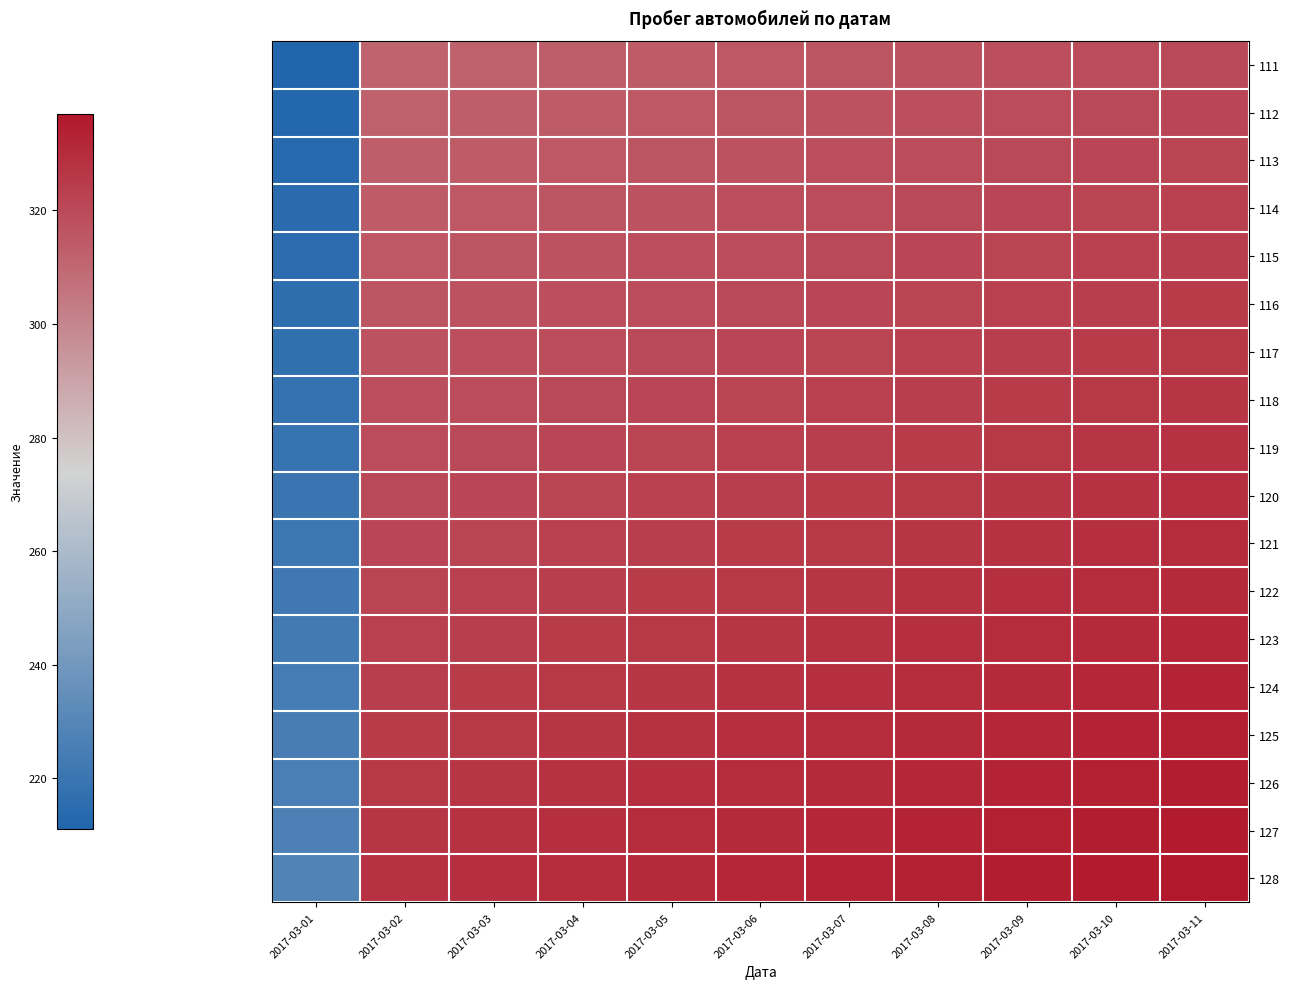

What is the maximum value shown in the chart?

337